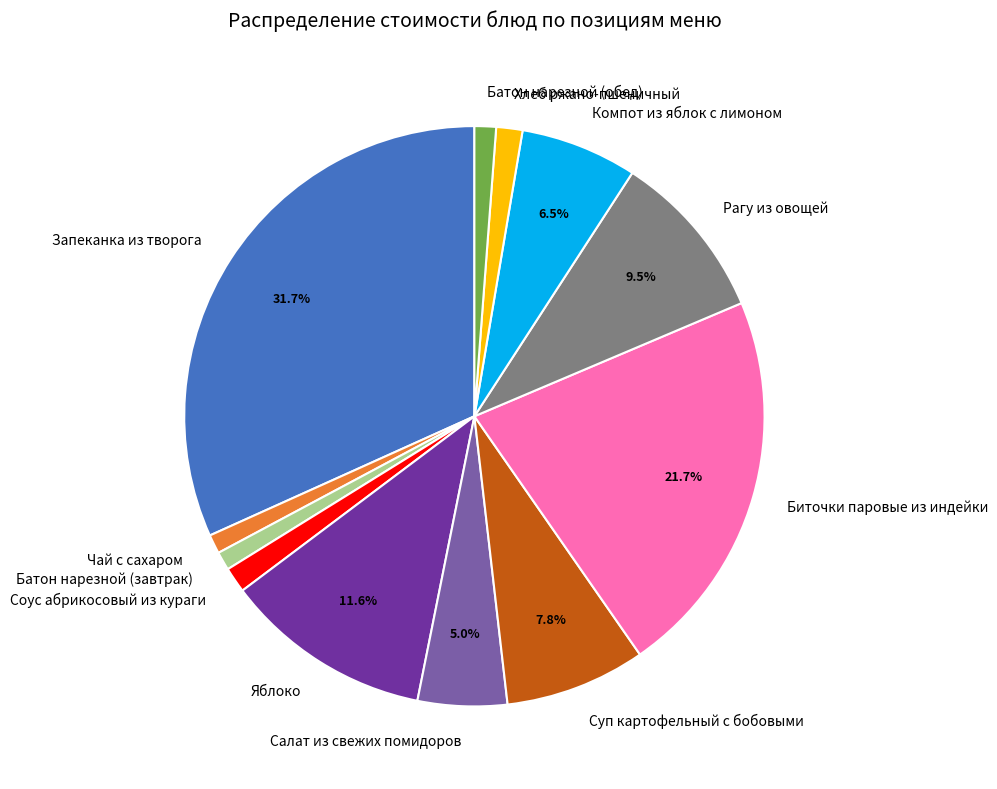

Count the number of slices in the pie.

12